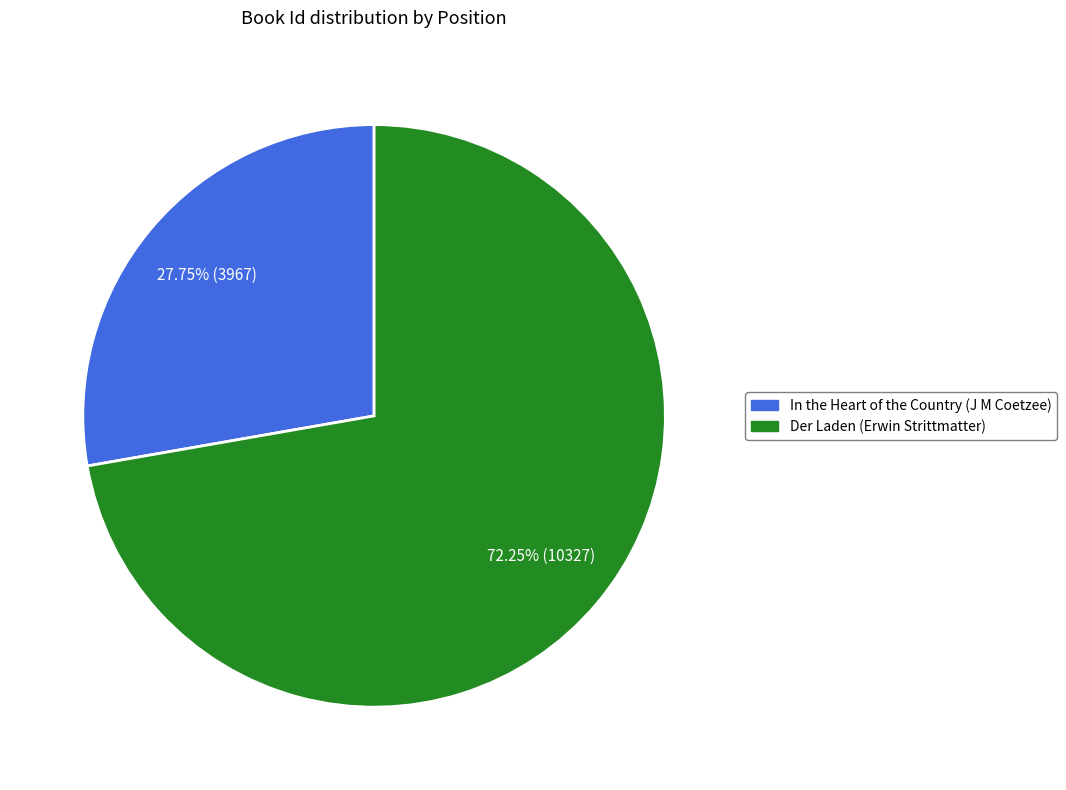

Which category has the smallest portion of the pie?

In the Heart of the Country (J M Coetzee)